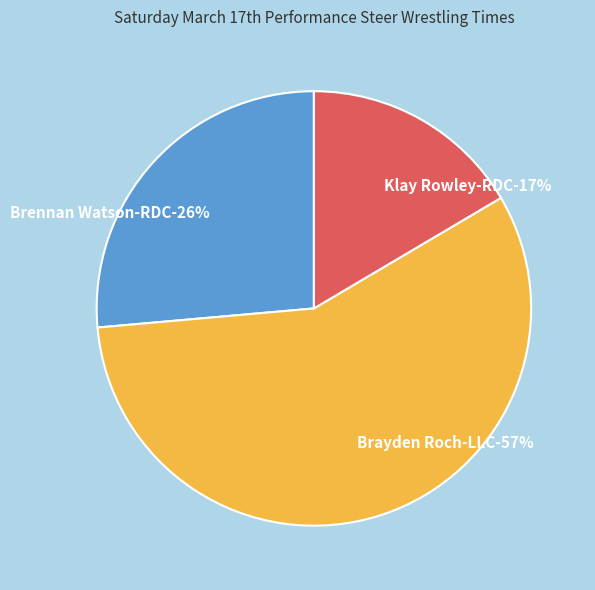

True or false: Brayden Roch-LLC accounts for 44% of the total.

False